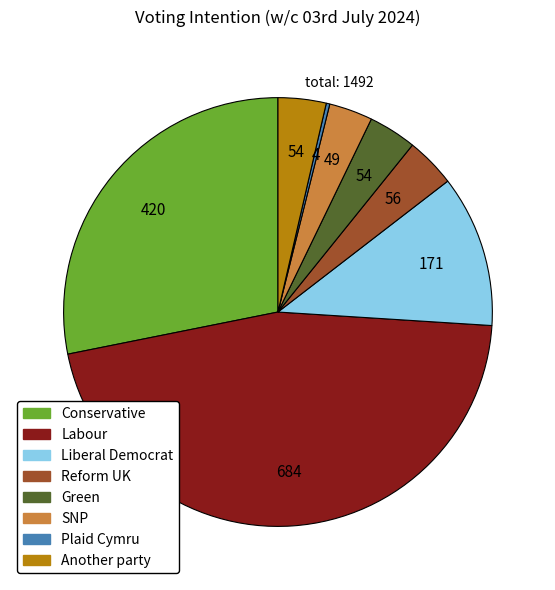

Approximately how many times larger is the value at Conservative compared to Labour?

0.6